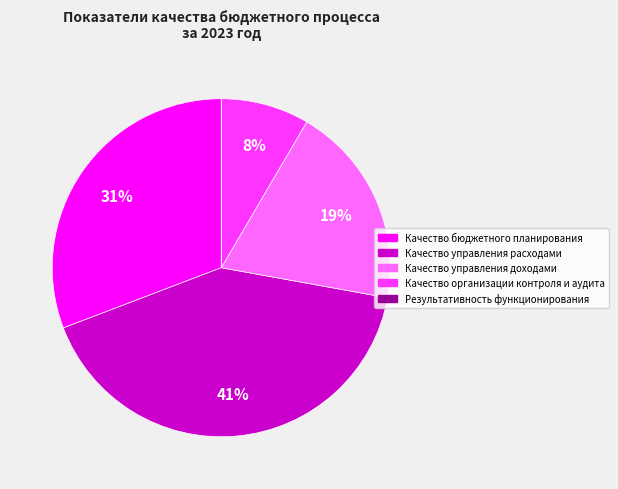

To the nearest percent, what is the difference between the Качество управления доходами and Качество управления расходами slice percentages?

22%